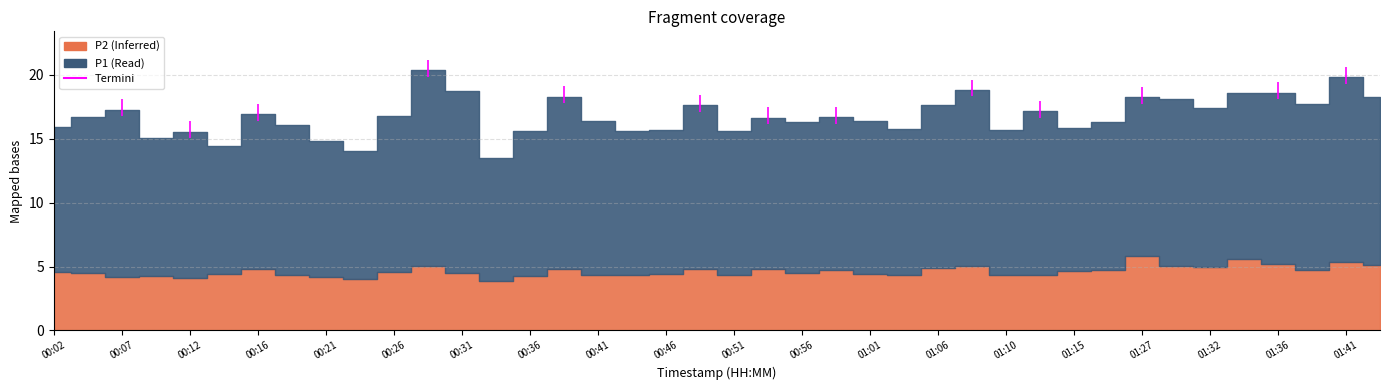

Rank the series by their average value, from lowest to highest.

P2, P1